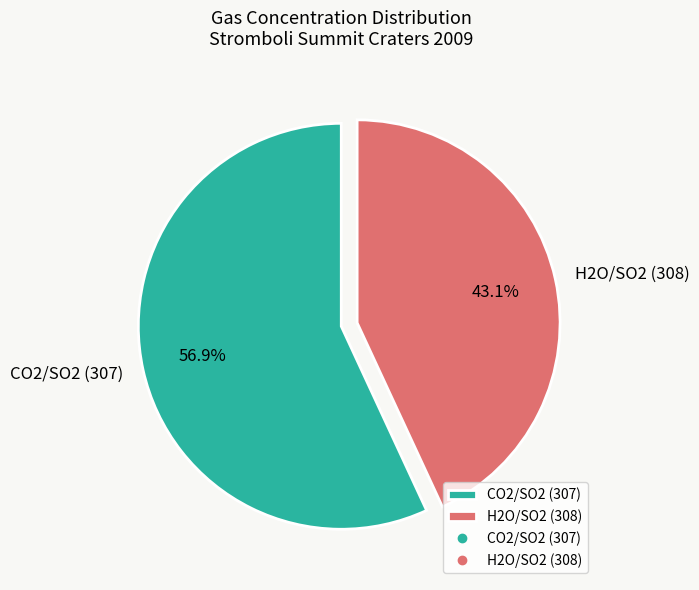

Which has a higher value, H2O/SO2 (308) or CO2/SO2 (307)?

CO2/SO2 (307)